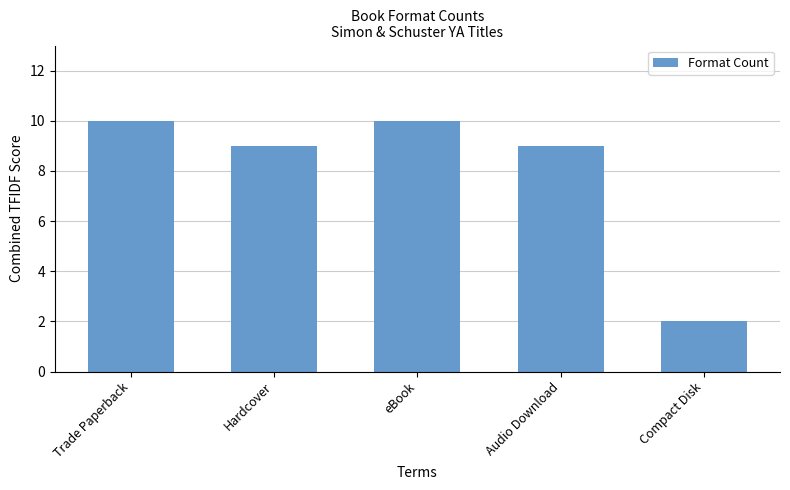

What is the label of the 4th bar from the left?

Audio Download